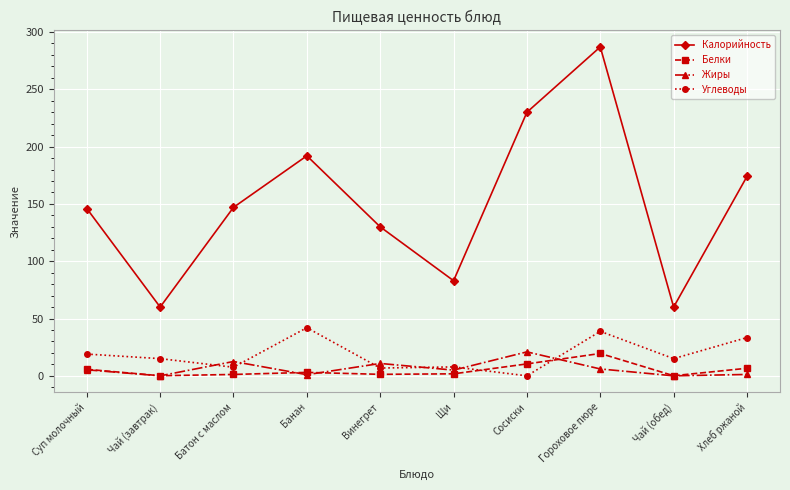

What is the sum of all Жиры values?

62.6